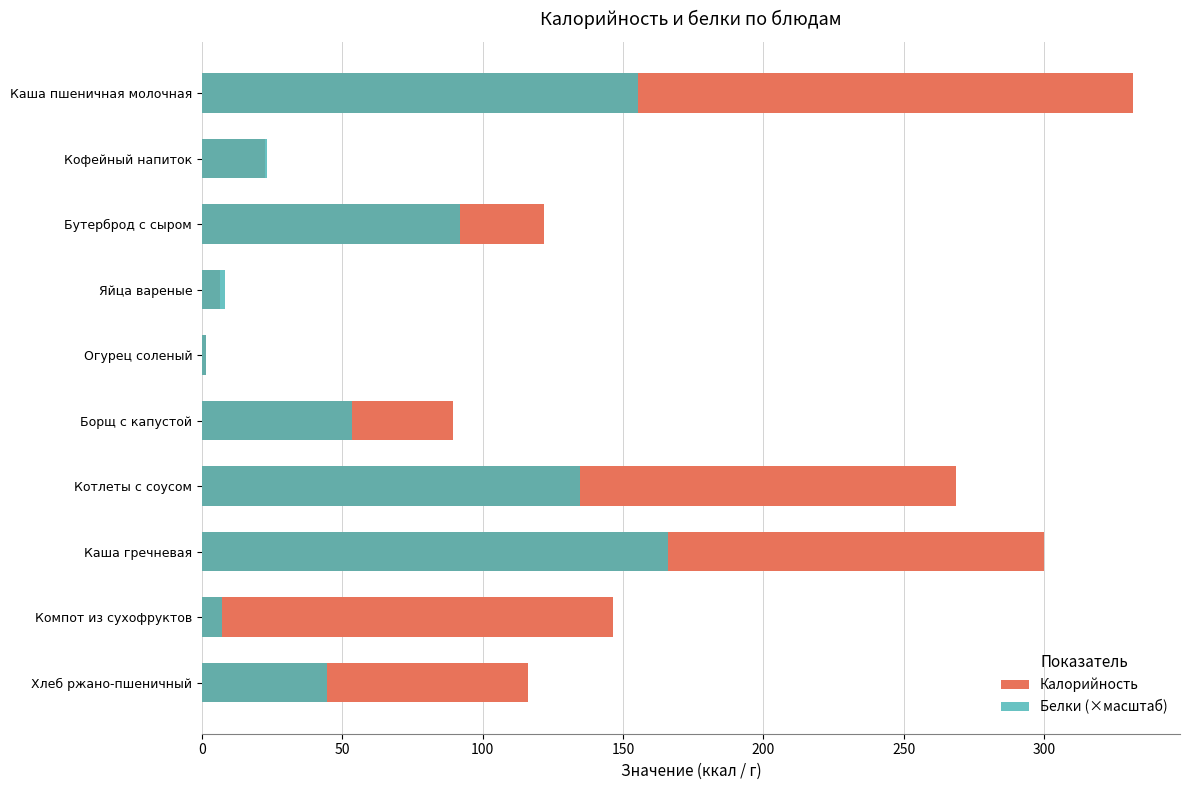

What is the difference between the highest and lowest values at Котлеты с соусом?

133.7